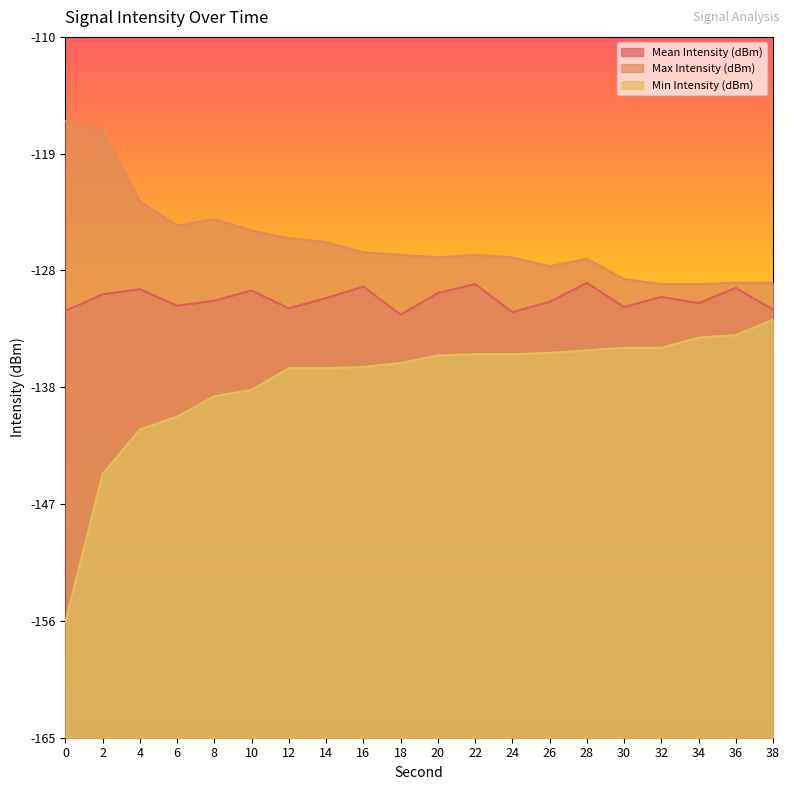

What is the value of the Max Intensity (dBm) point at the 12th from the left?

-127.1